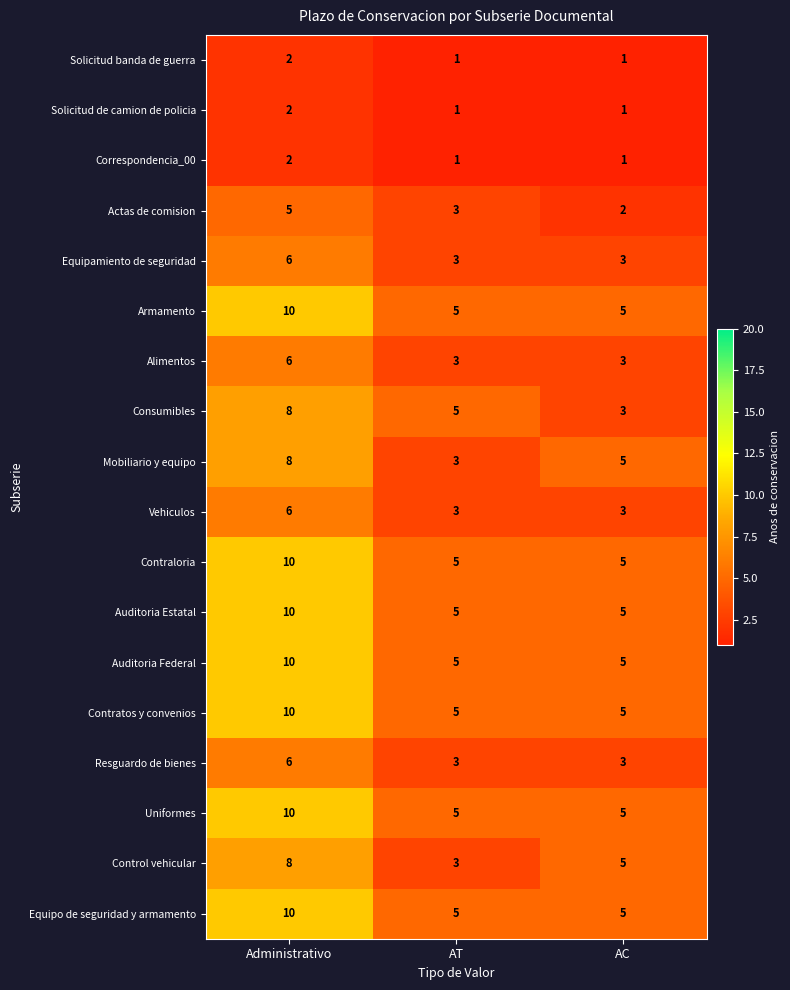

What is the total value across all series at Administrativo?

129